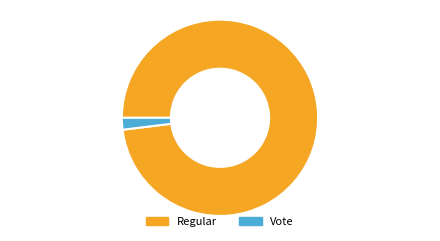

What is the smallest slice in the pie chart?

Vote